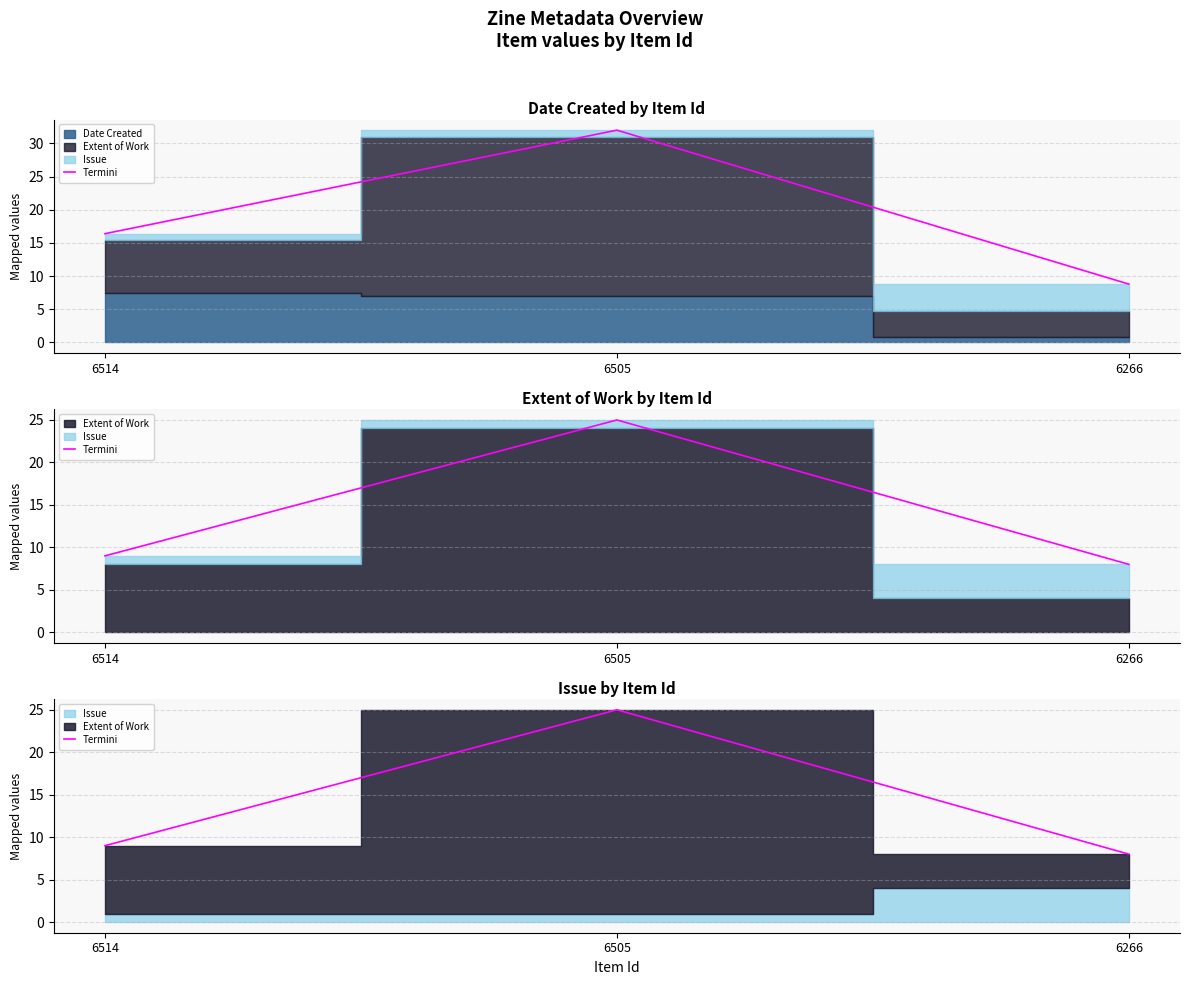

Which has a higher value, 6505 or 6266?

6505